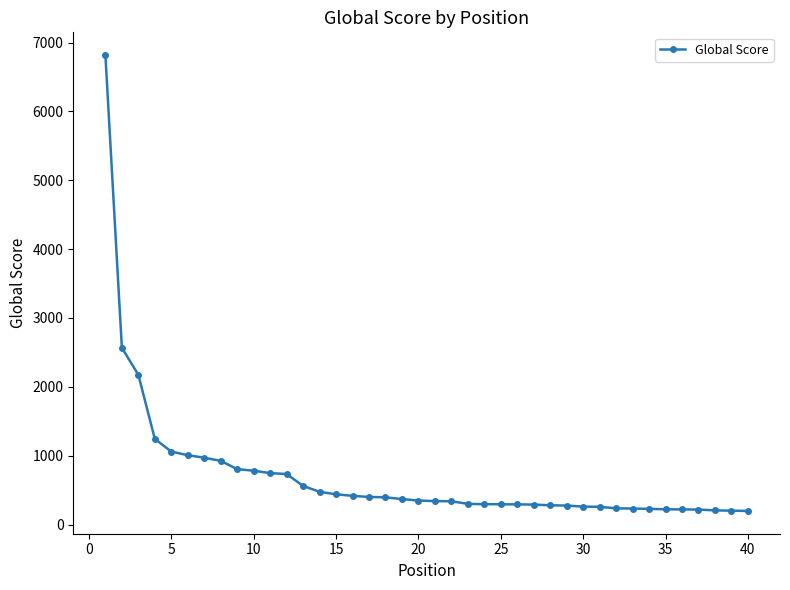

What is the minimum value shown in the chart?

198